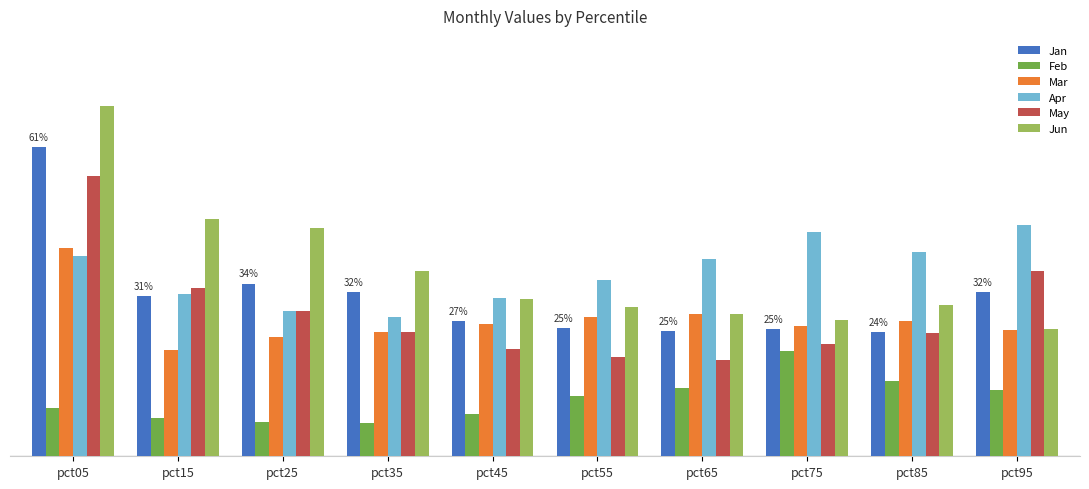

What are all the series names shown in the legend?

Jan, Feb, Mar, Apr, May, Jun